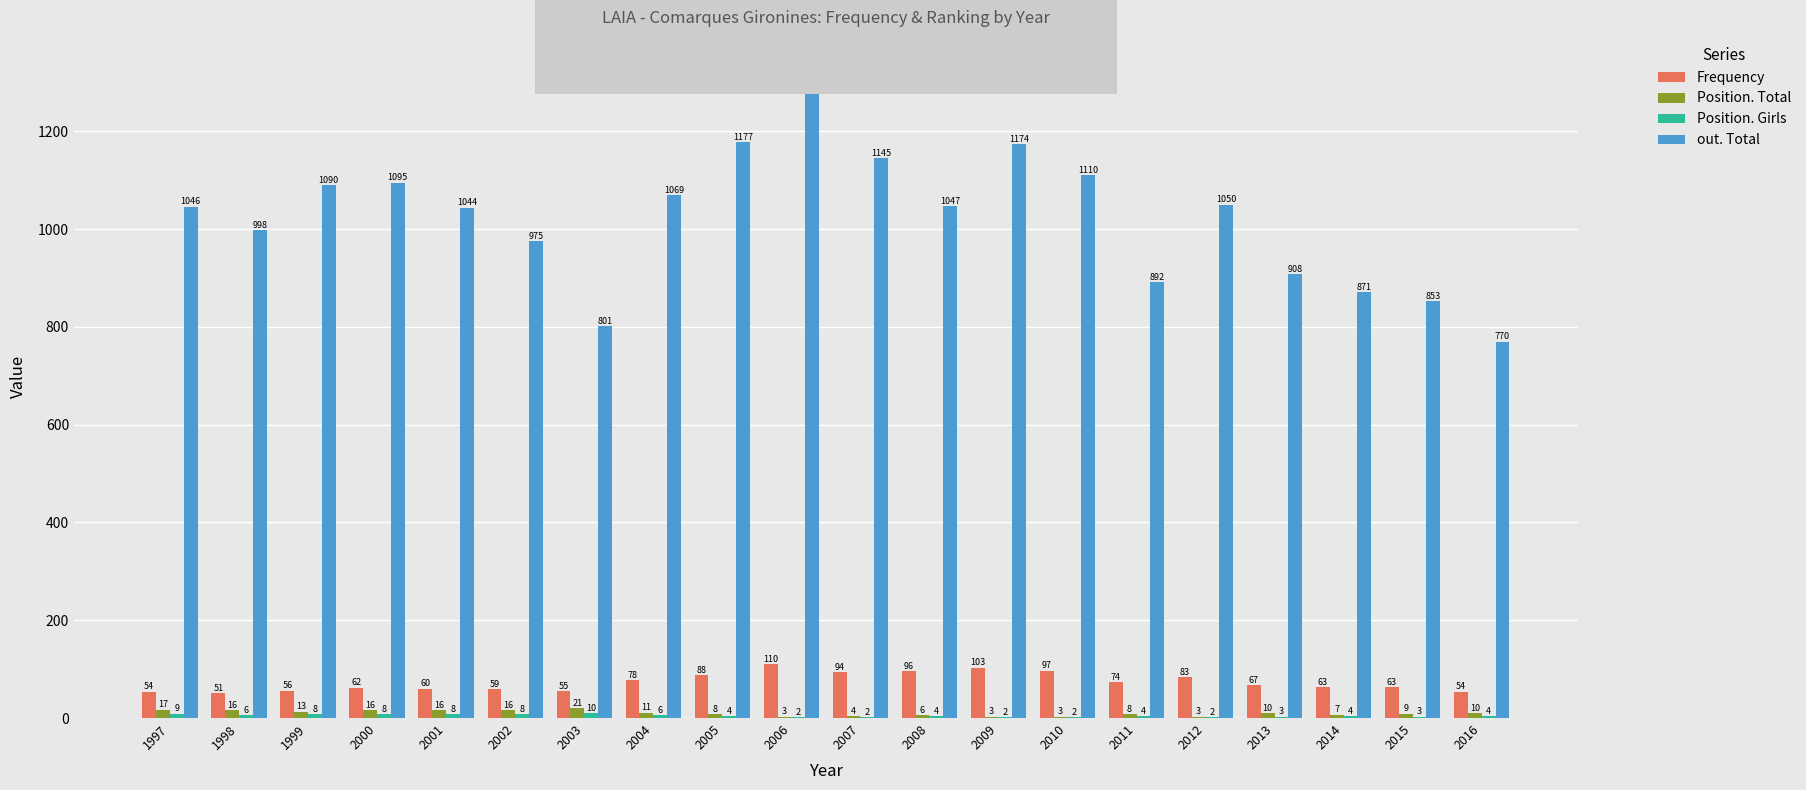

At which label does Position. Total reach its peak?

2003